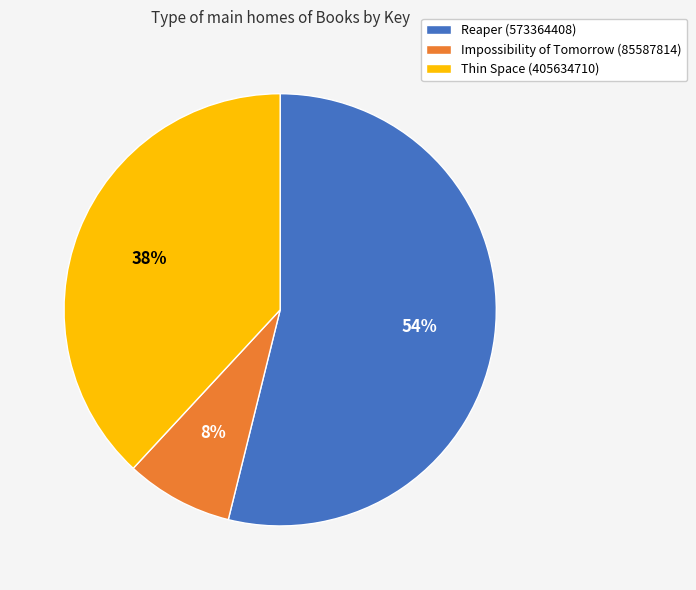

Approximately how many times larger is the value at Impossibility of Tomorrow (85587814) compared to Thin Space (405634710)?

0.2